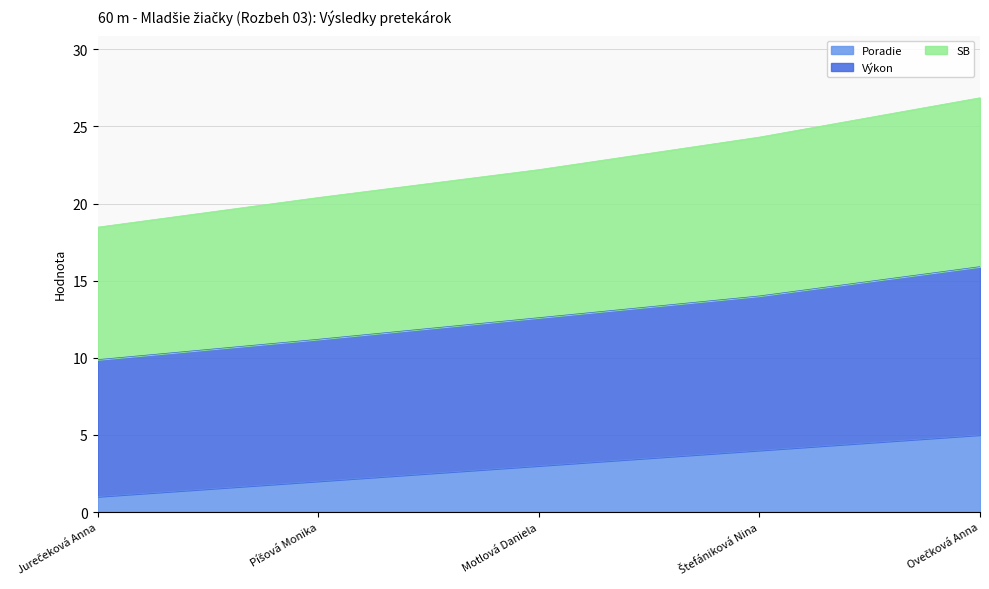

At which label does SB first exceed 22?

Motlová Daniela